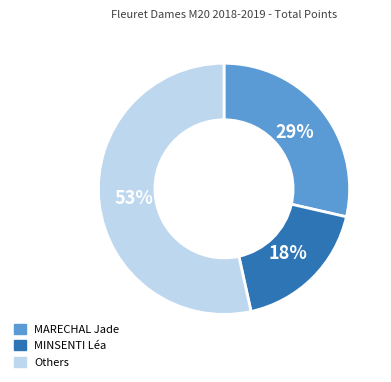

Count the number of slices in the pie.

3